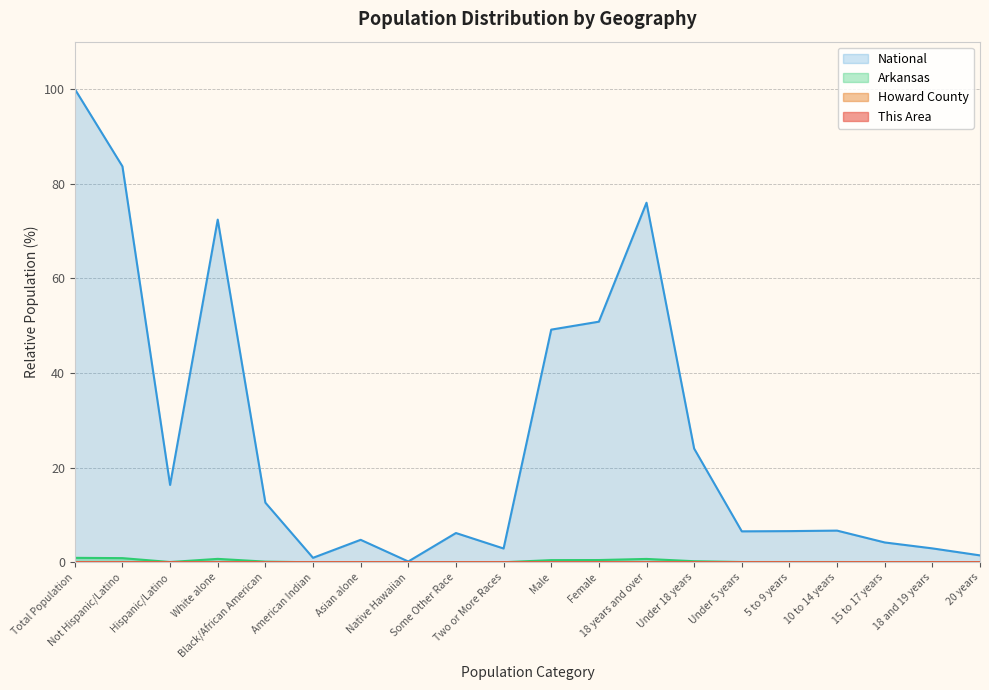

Rank the series by their maximum value, from lowest to highest.

This Area, Howard County, Arkansas, National